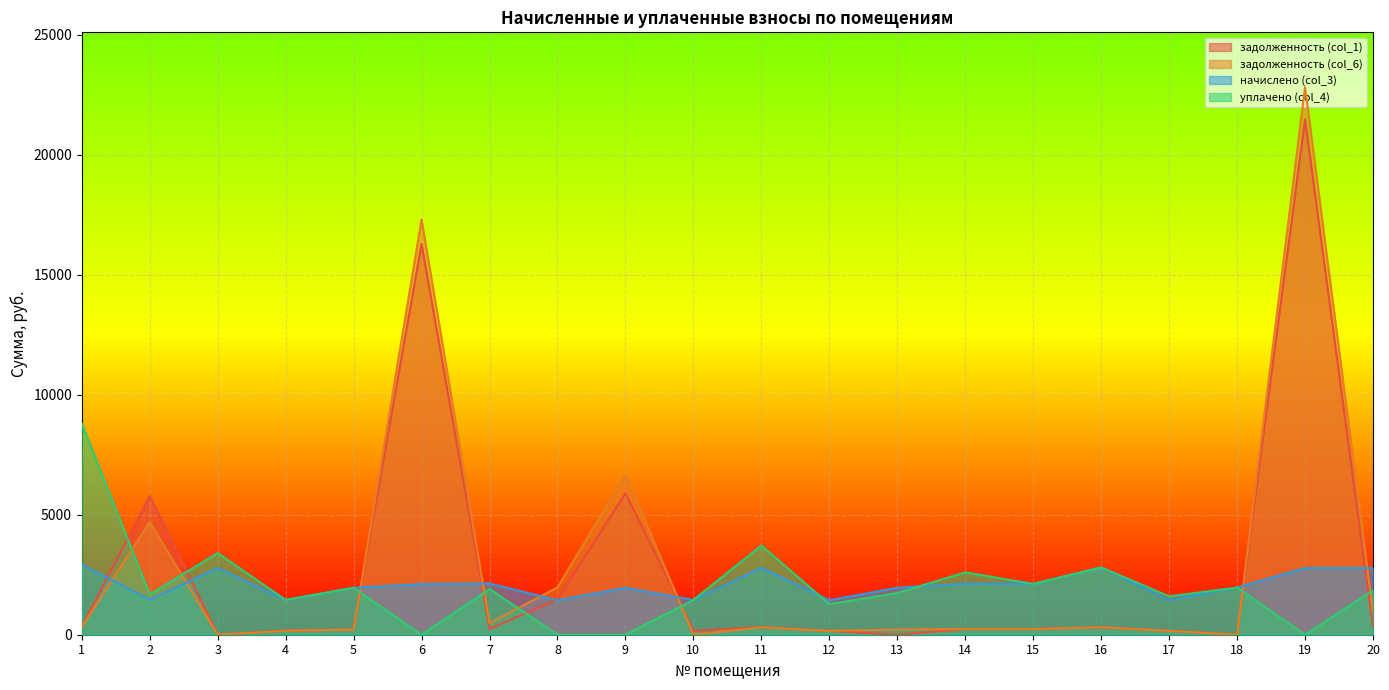

At how many categories does at least one series exceed 18477?

1